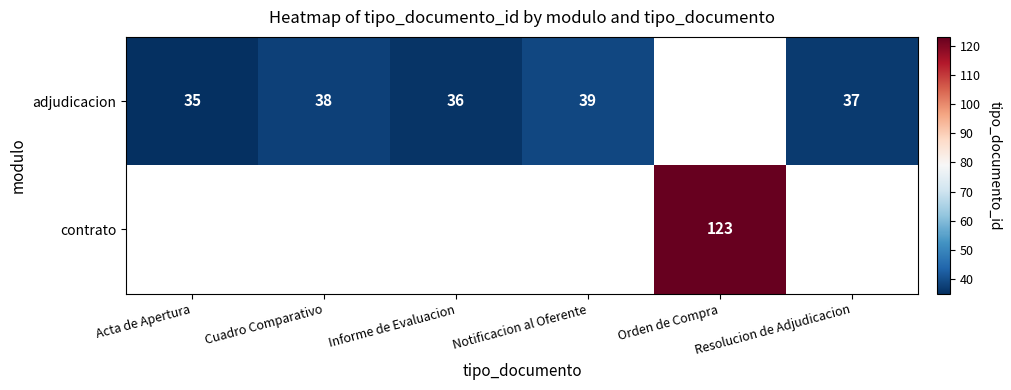

Which label corresponds to the smallest value in the chart?

Acta de Apertura